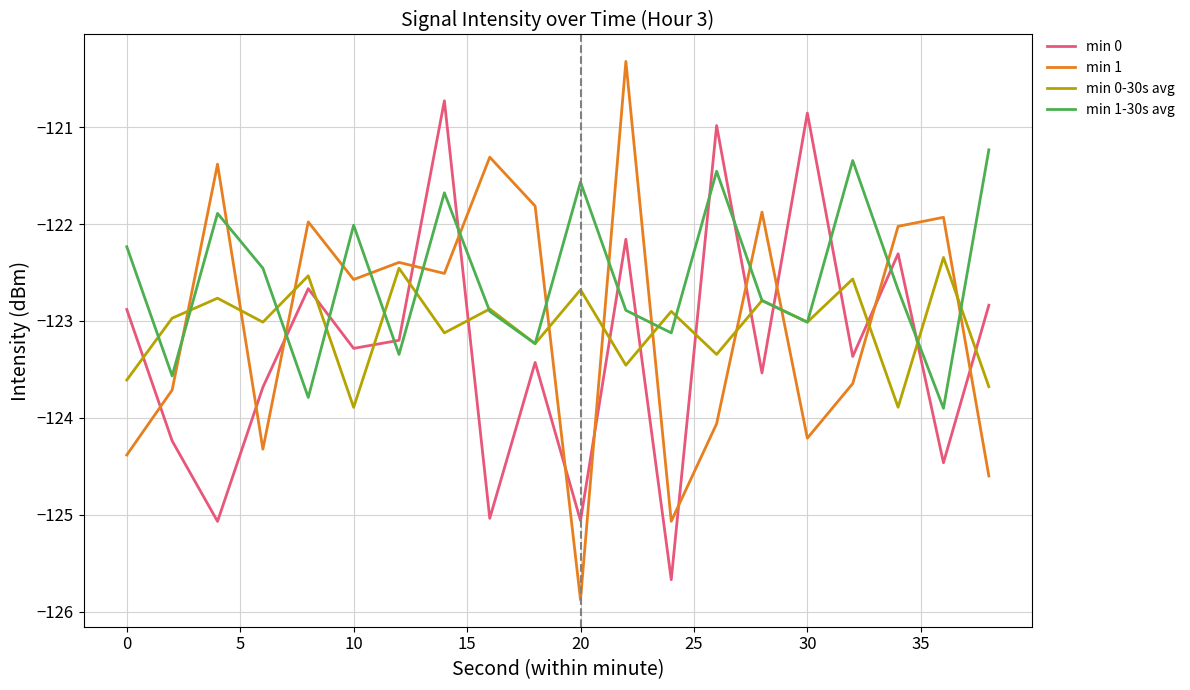

True or false: min 0-30s avg and min 1 cross at least once.

True